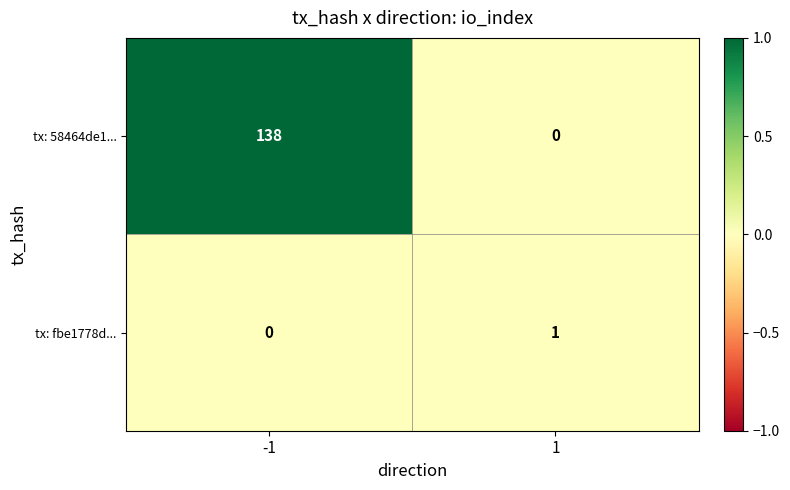

Which series has the largest total across all categories?

tx: 58464de1...